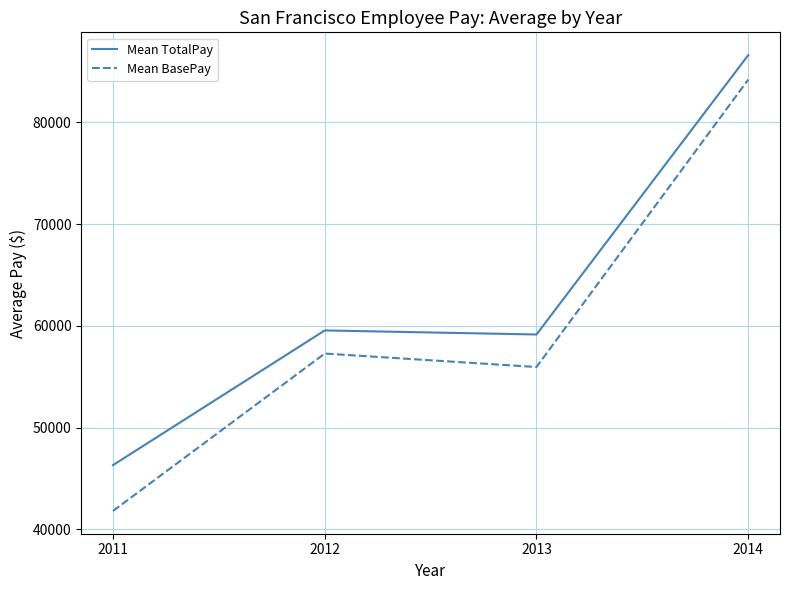

Which label corresponds to the smallest value in the chart?

2011